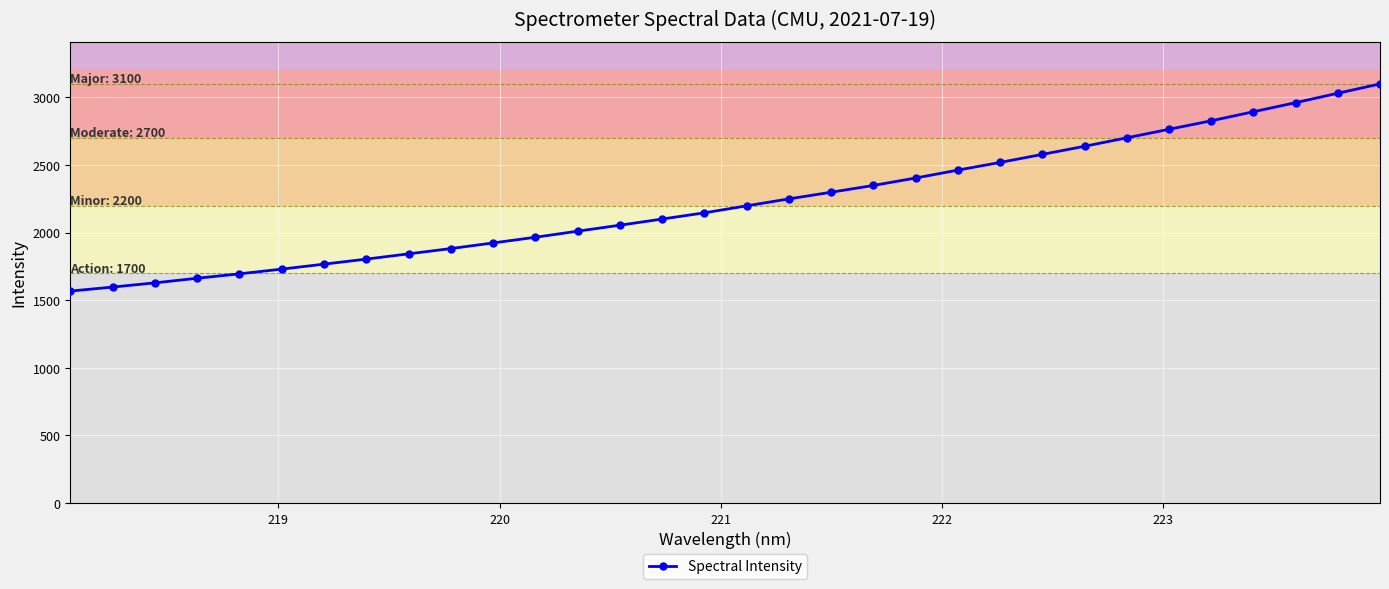

What is the sum of all values?

71356.7